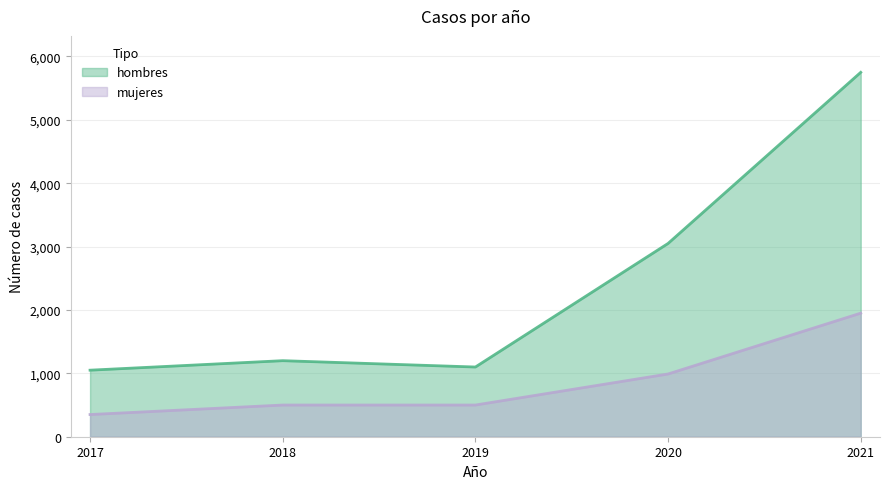

At how many categories does at least one series exceed 2122?

2